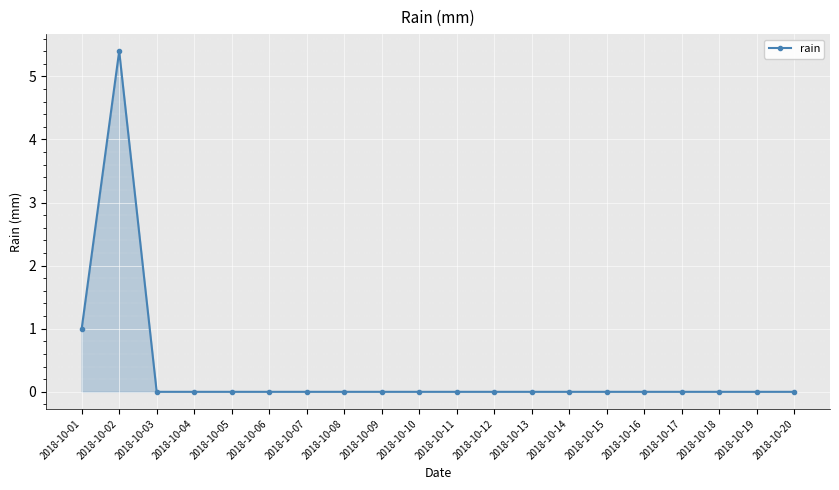

At which category does the chart reach its peak across all series?

2018-10-02